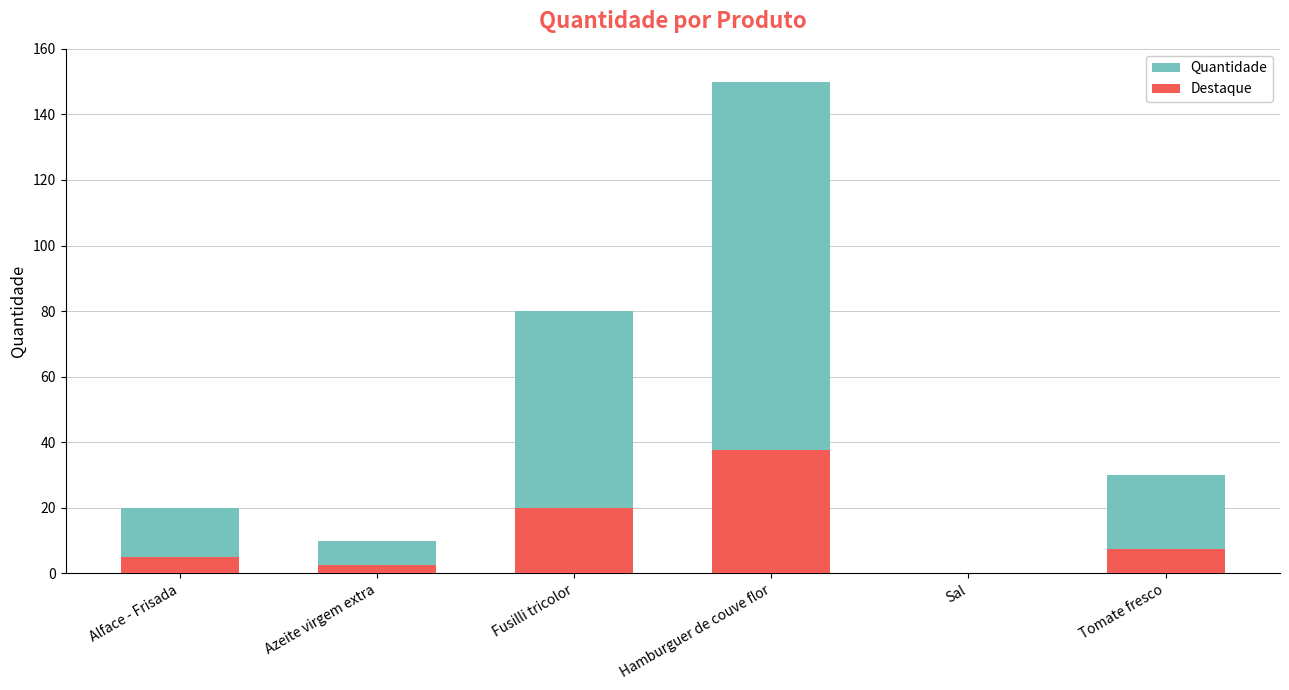

Which series has the largest total across all categories?

Quantidade